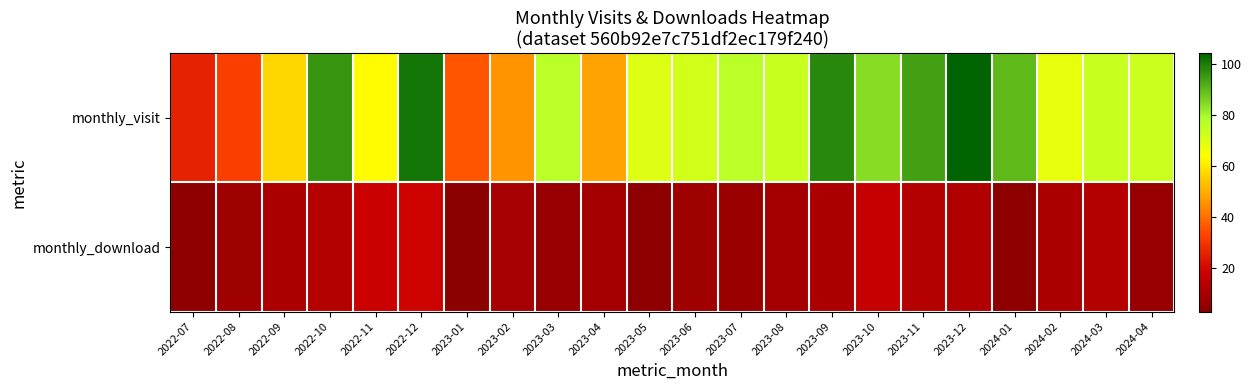

How many categories are shown in the chart?

22